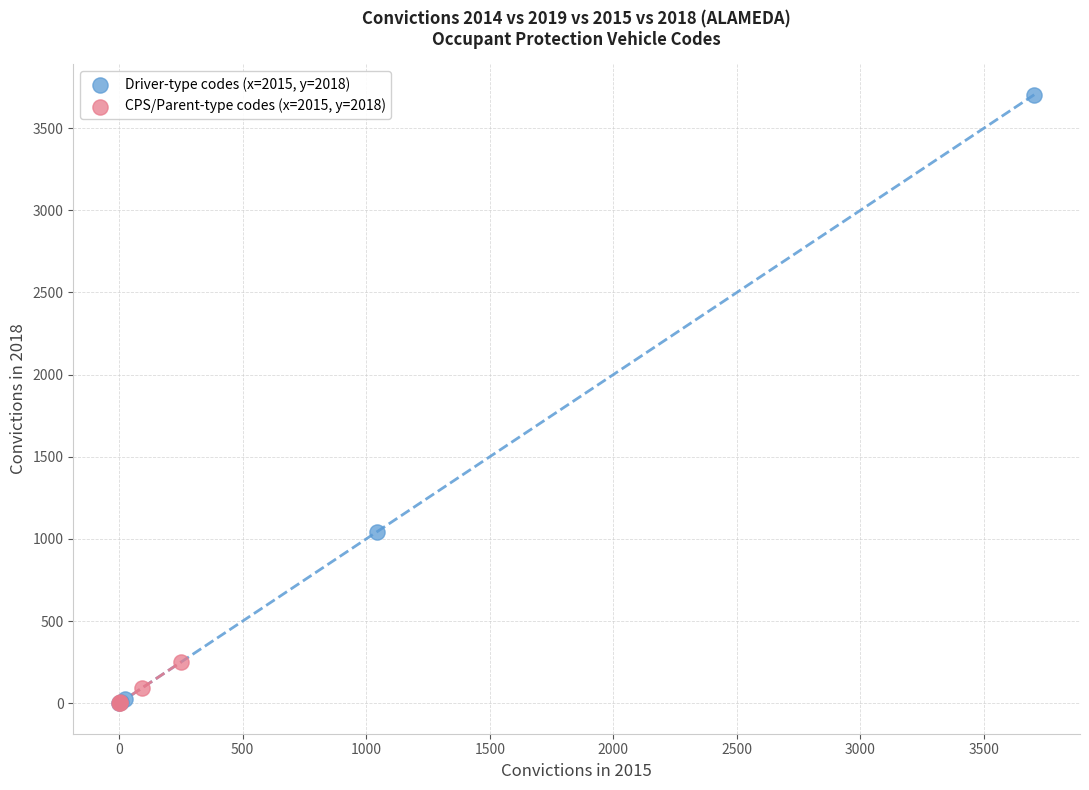

Which series has the largest Y range (max minus min)?

Driver-type codes (x=2015, y=2018)